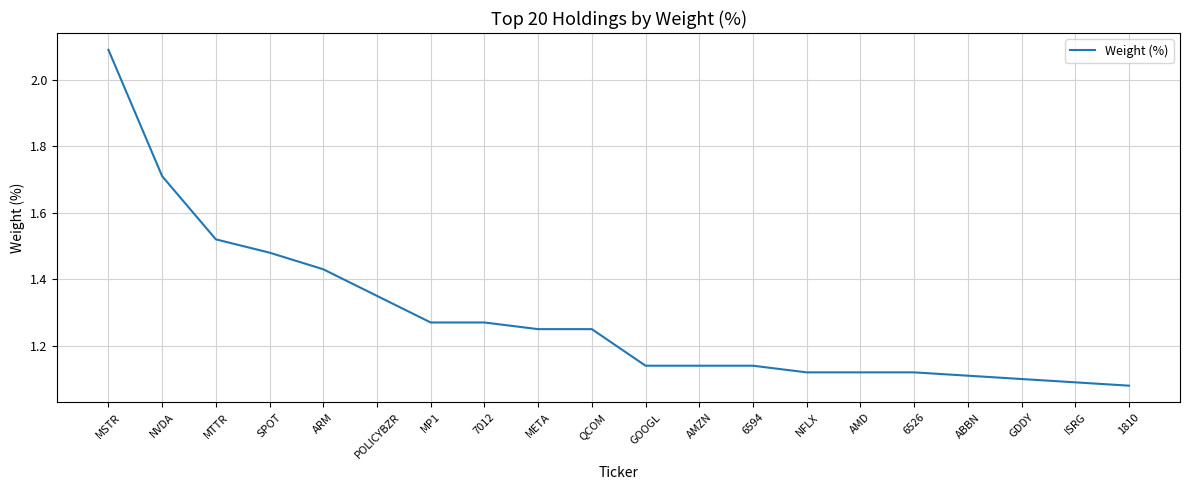

Approximately how many times larger is the value at AMD compared to 6594?

1.0